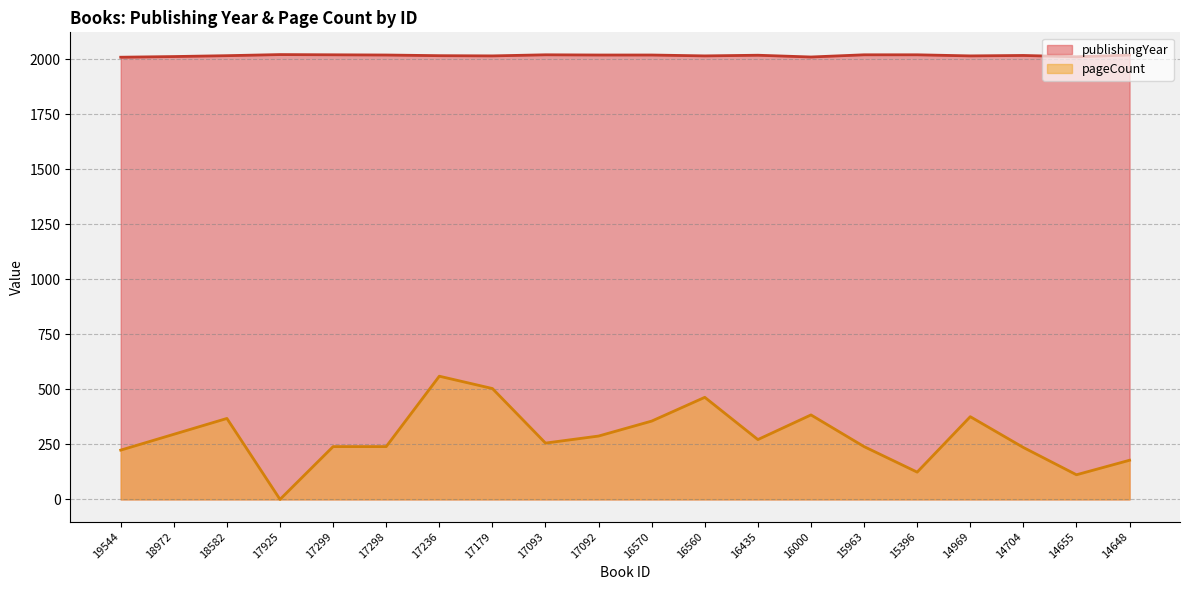

Where is the first local minimum for pageCount?

17925